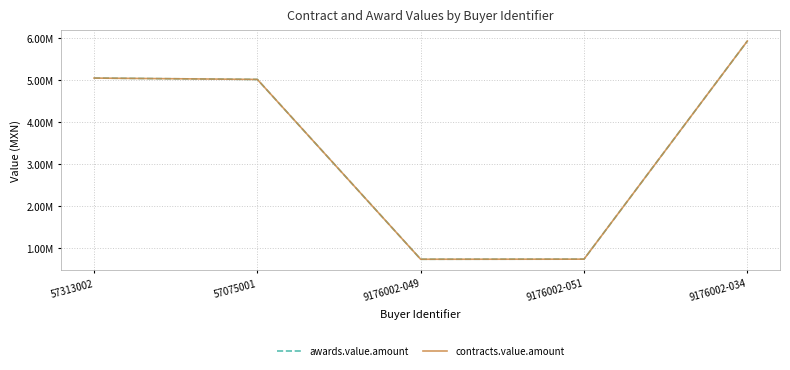

The value of awards.value.amount at 9176002-049 is 1253522.6. True or false?

False